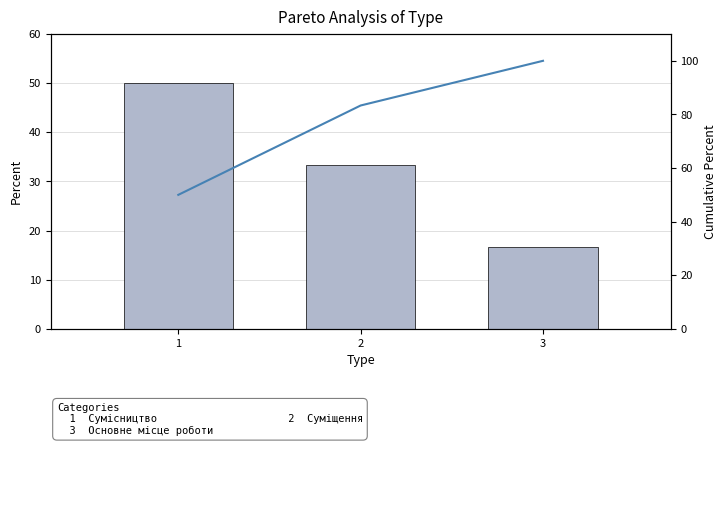

Rank the categories by Ідентифікатор value from lowest to highest.

3, 2, 1